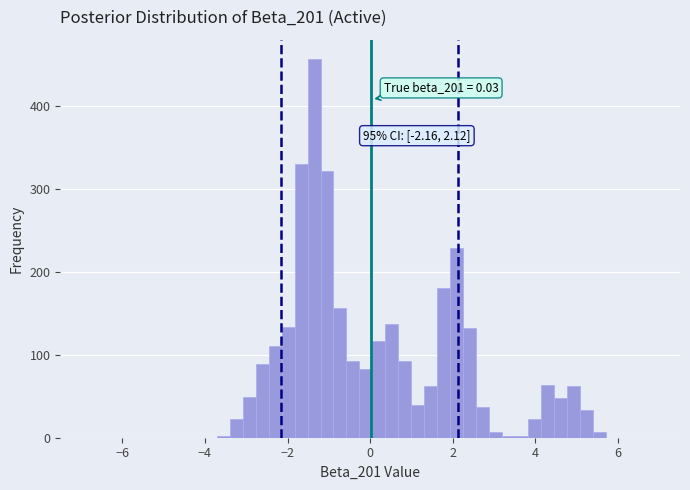

Read against the x-axis, roughly where is the centre of the tallest bar?

-1.4